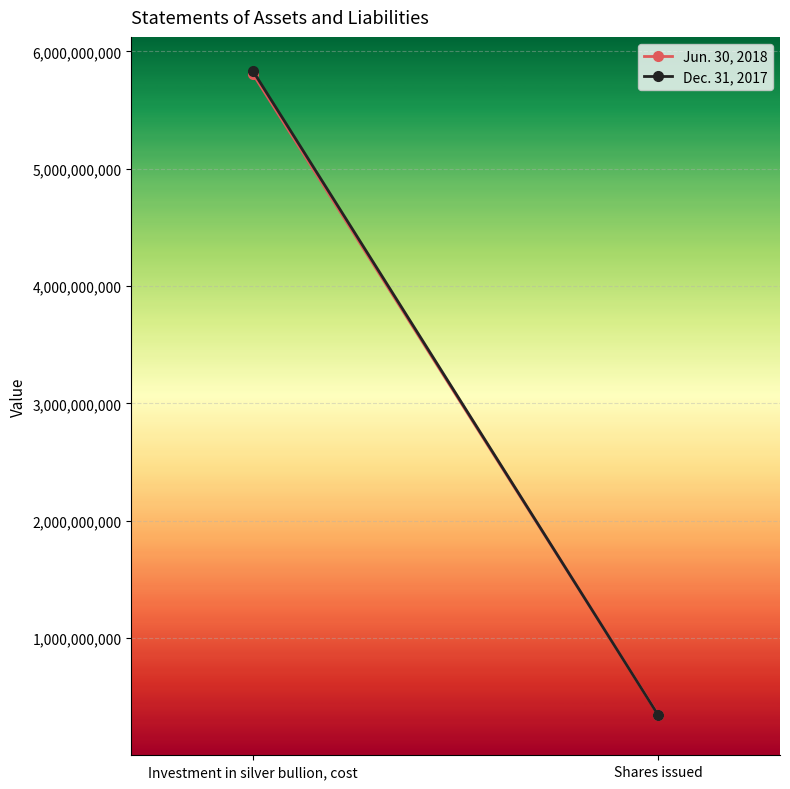

The Dec. 31, 2017 series shows 5831748196 at Investment in silver bullion, cost. True or false?

True